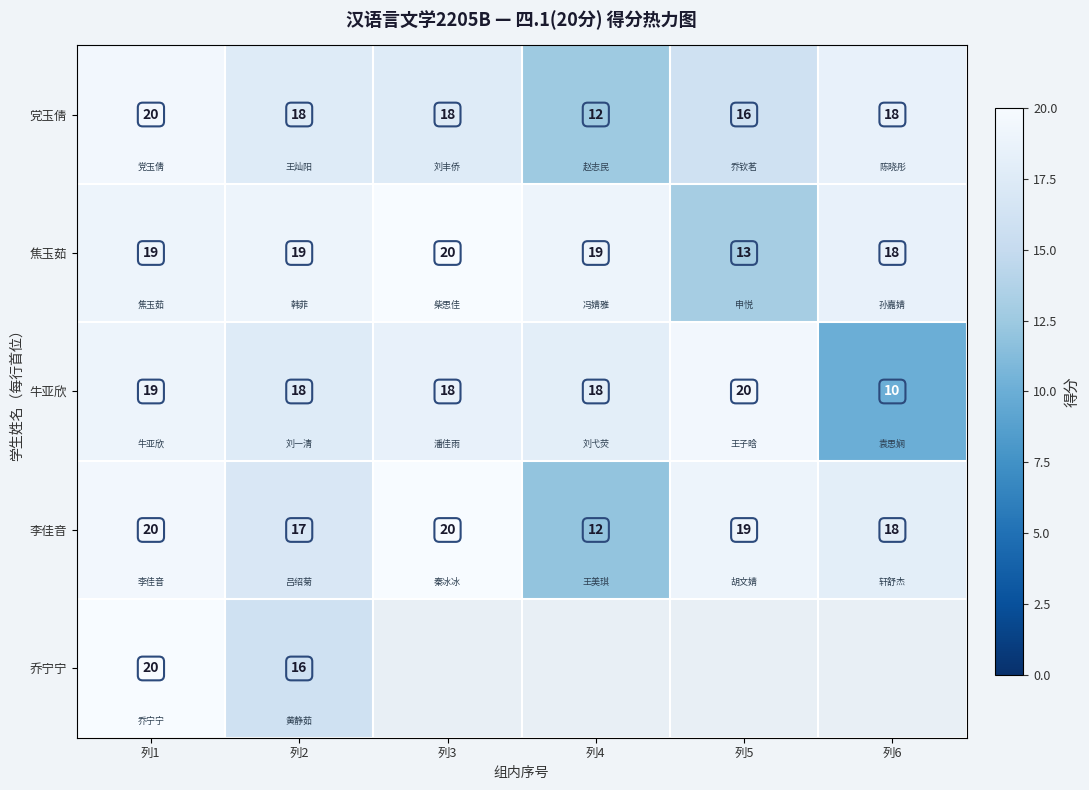

Count the number of data series in this chart.

5